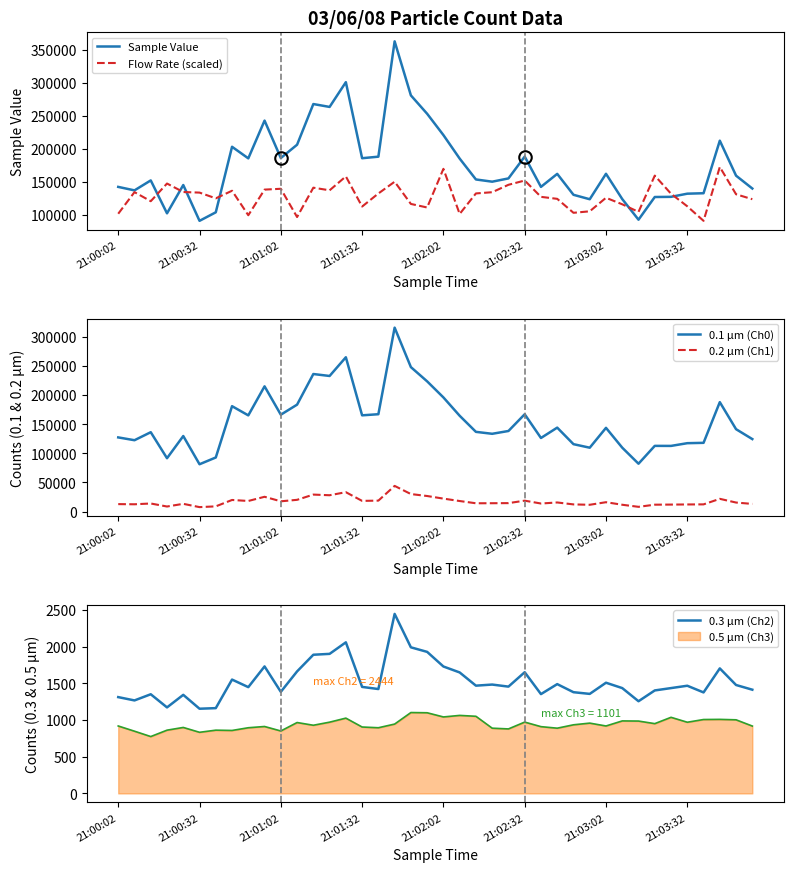

At which label is 0.2 µm (Ch1) closest to 25959?

9